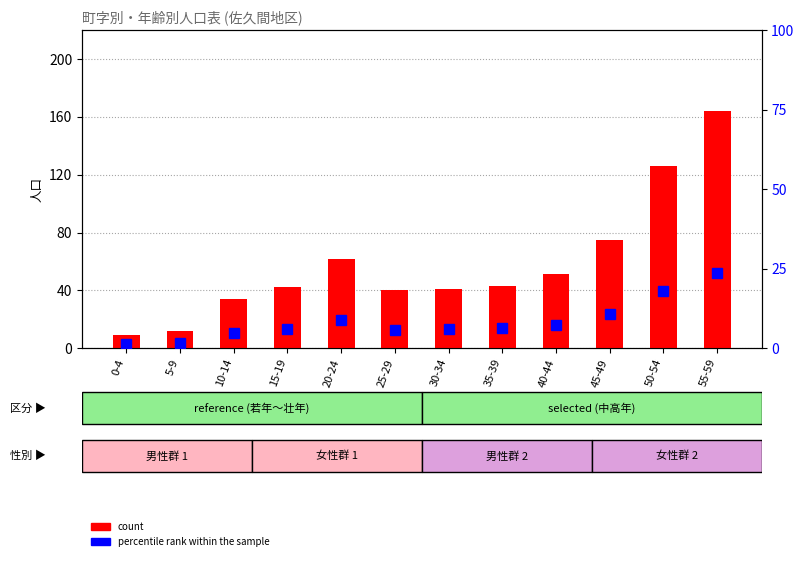

What is the difference between the highest and lowest values at 55-59?

140.5